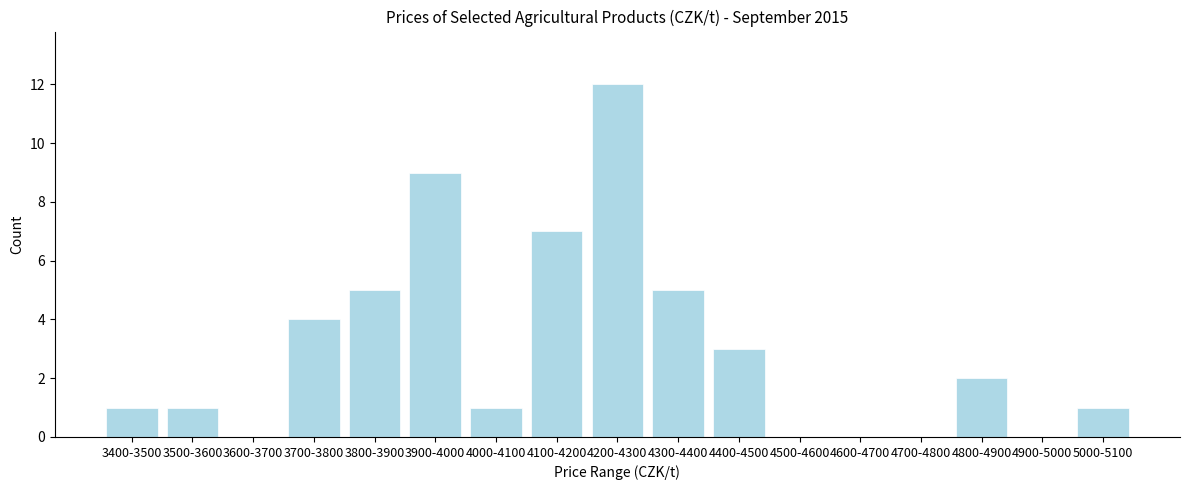

The value at 4700-4800 is 0. True or false?

True